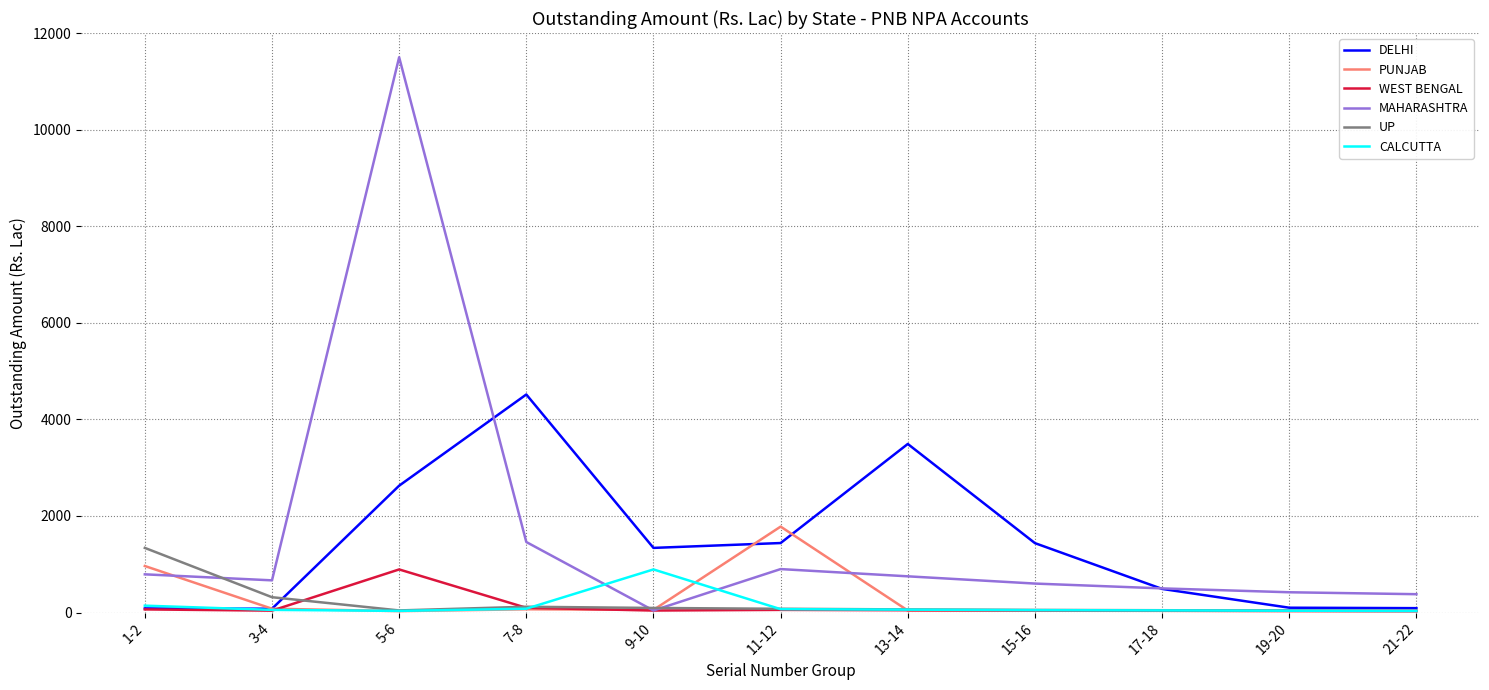

Is it true that PUNJAB equals 79.6 at 3-4?

True